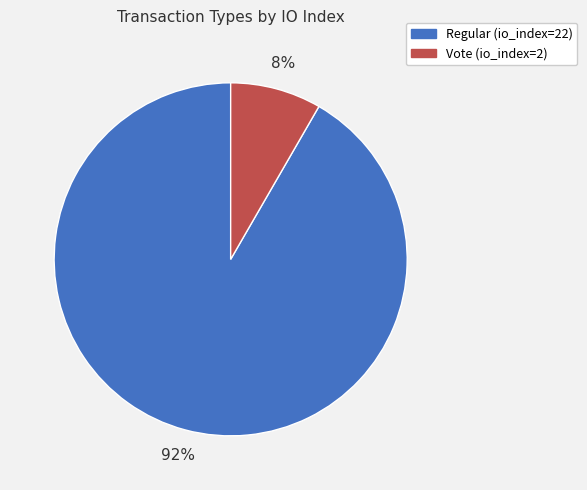

Rank the categories by value from lowest to highest.

Vote (io_index=2), Regular (io_index=22)